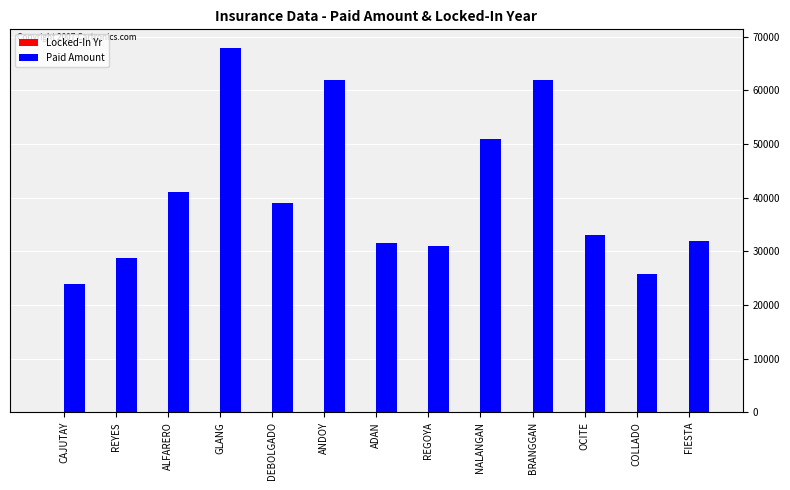

Count the number of data series in this chart.

2